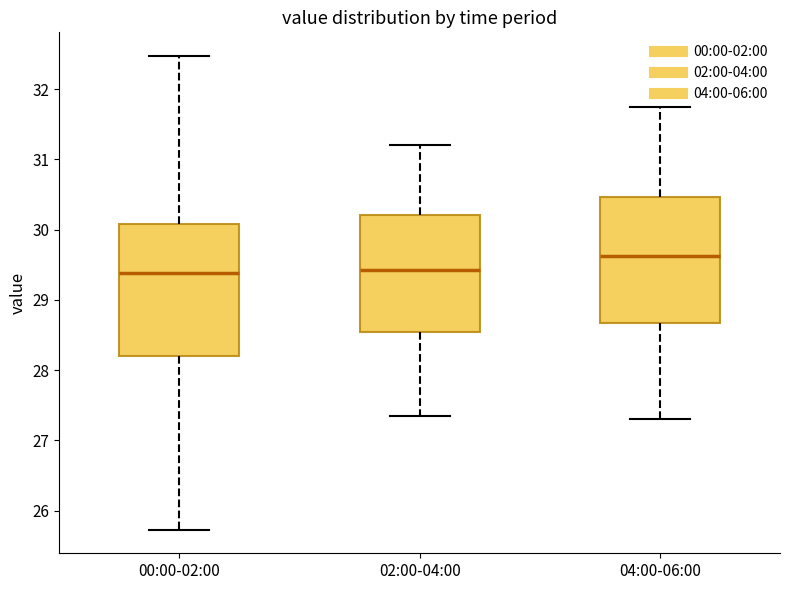

Which box has the highest median line?

04:00-06:00